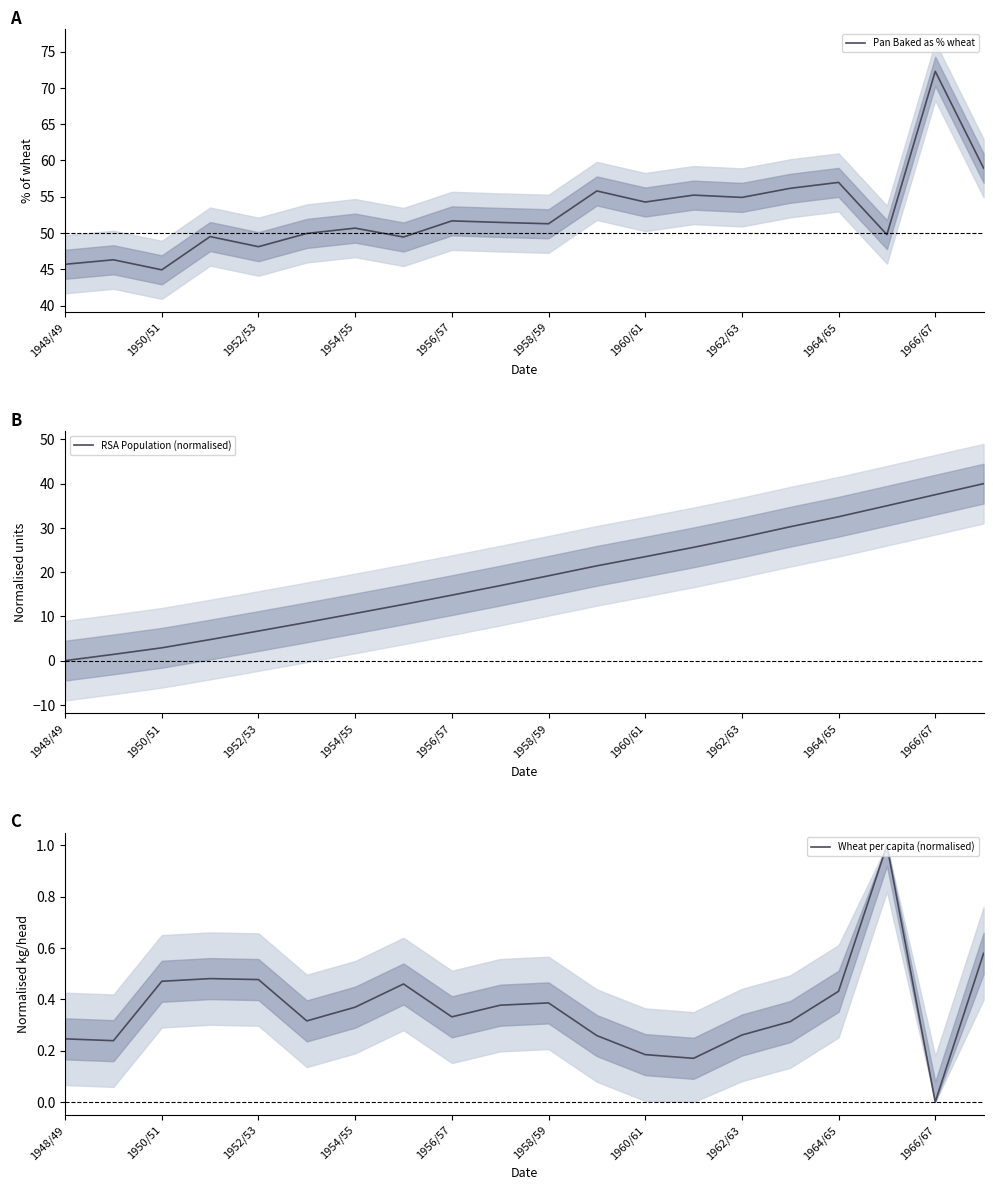

What is the average value of the RSA Population (normalised) series?

18.6